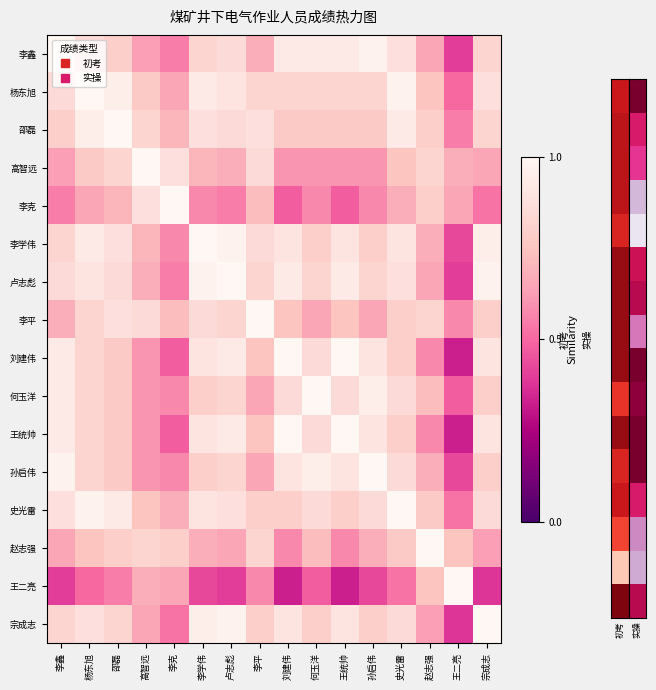

What is the minimum value shown in the chart?

0.3